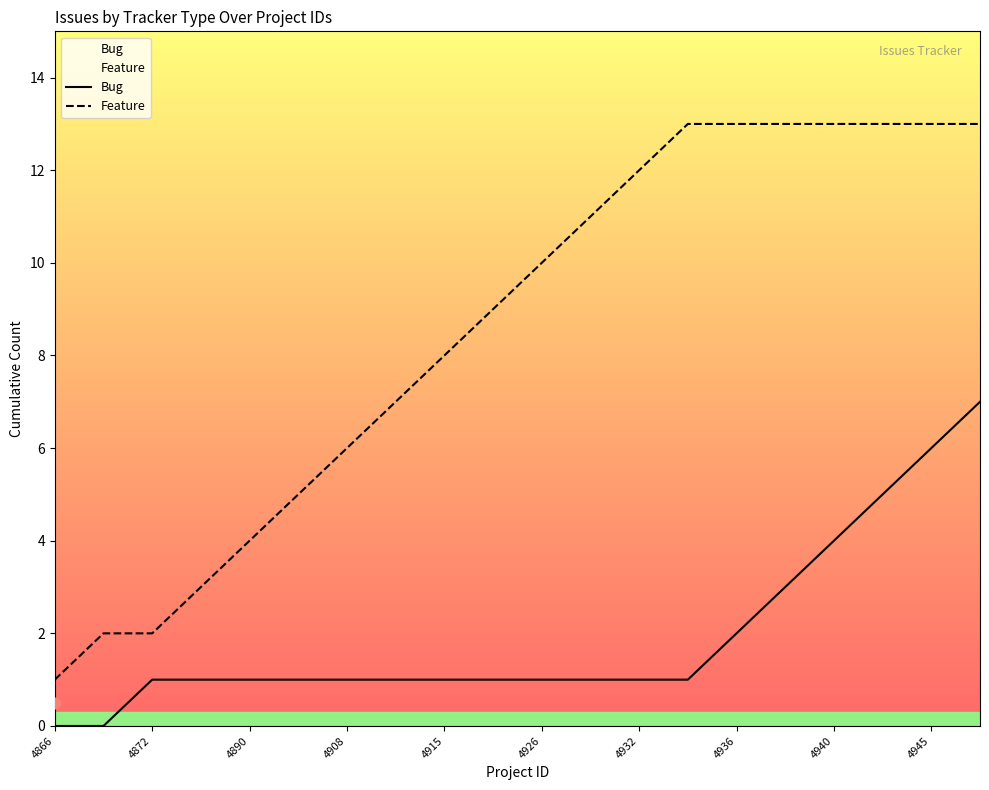

What are all the series names shown in the legend?

Bug, Feature